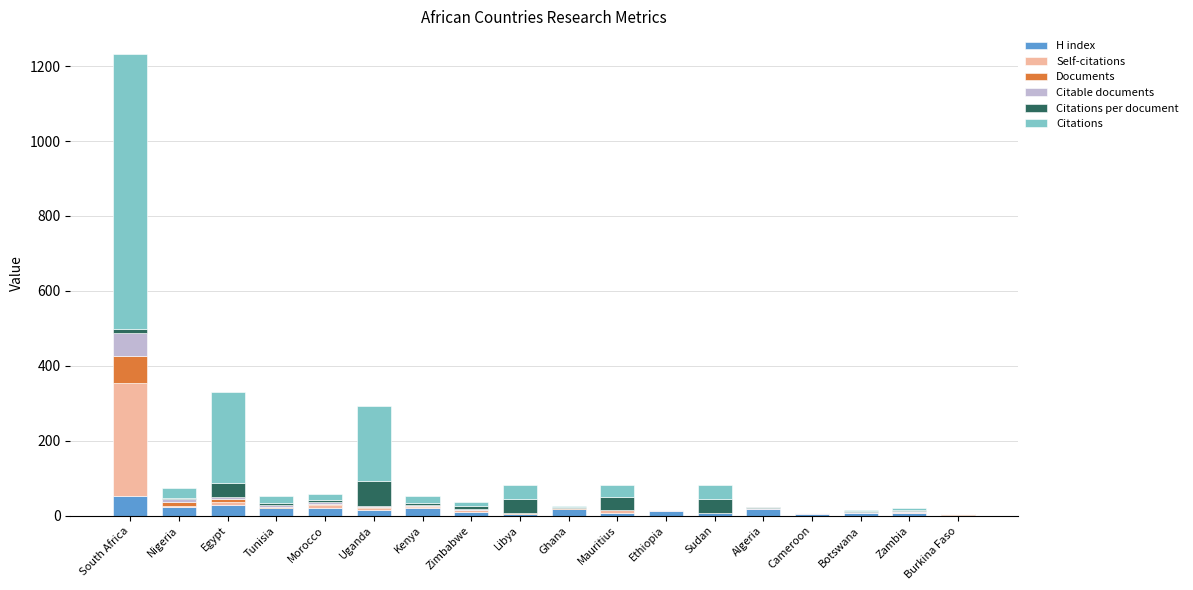

What is the total value across all series at South Africa?

1231.3